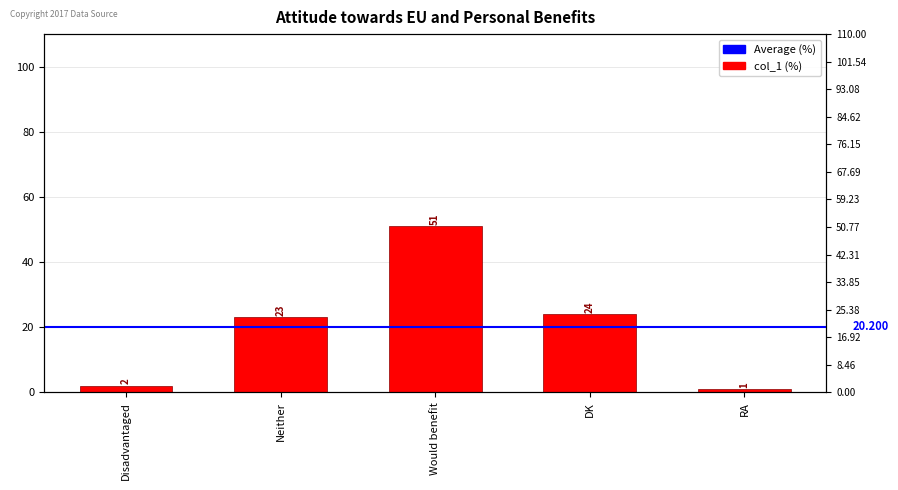

Read the value at Neither.

23